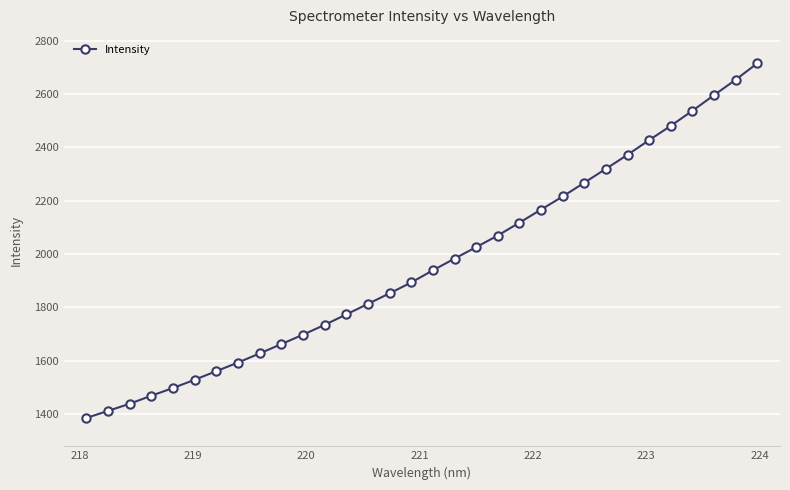

What is the value of the 16th point from the left?

1893.4